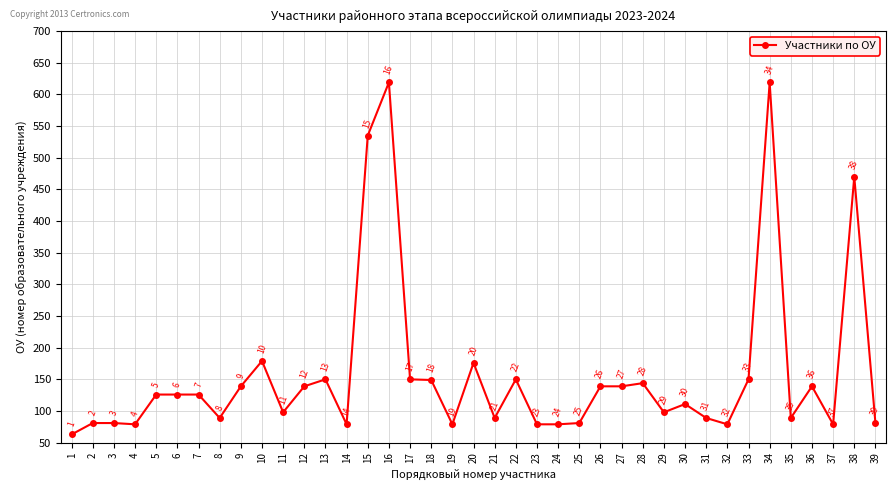

At which category does the data reach its first local valley?

4